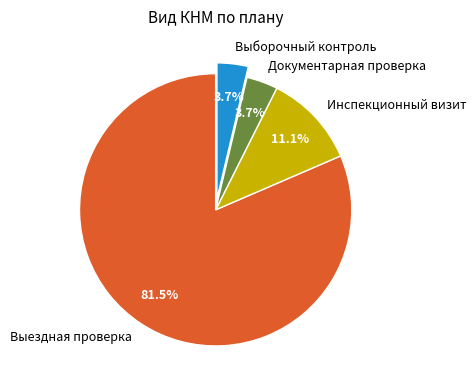

Which slice represents more than half of the pie?

Выездная проверка